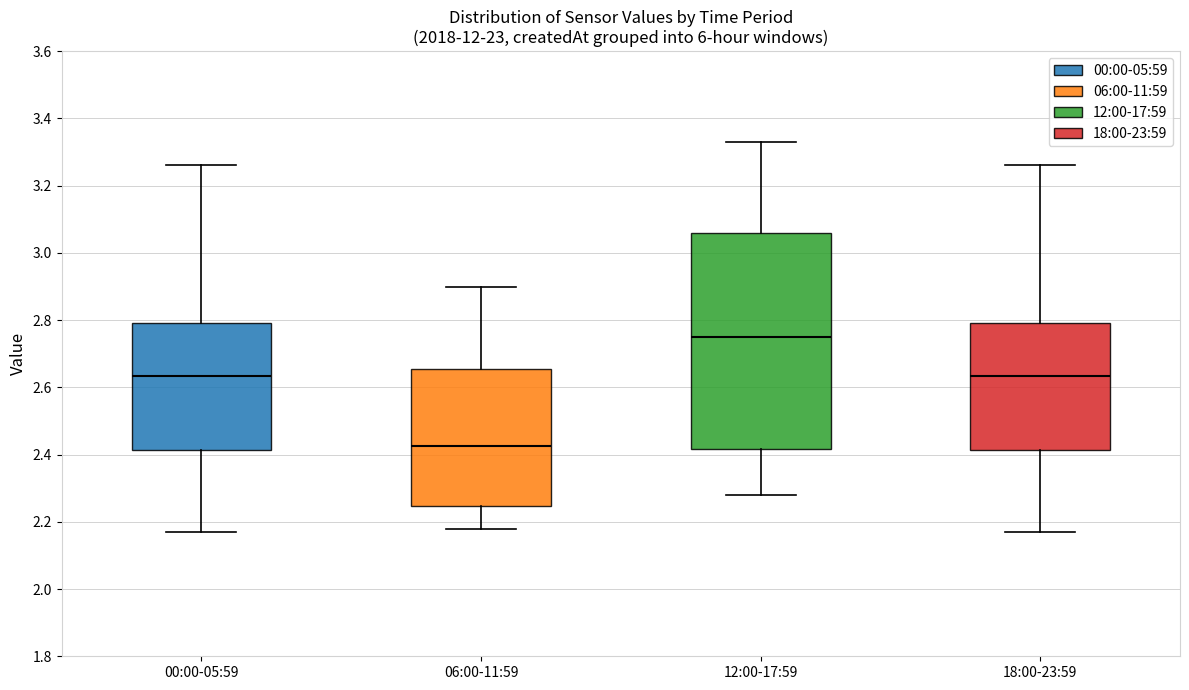

Comparing the boxes themselves (not the whiskers), which one is the tallest?

12:00-17:59